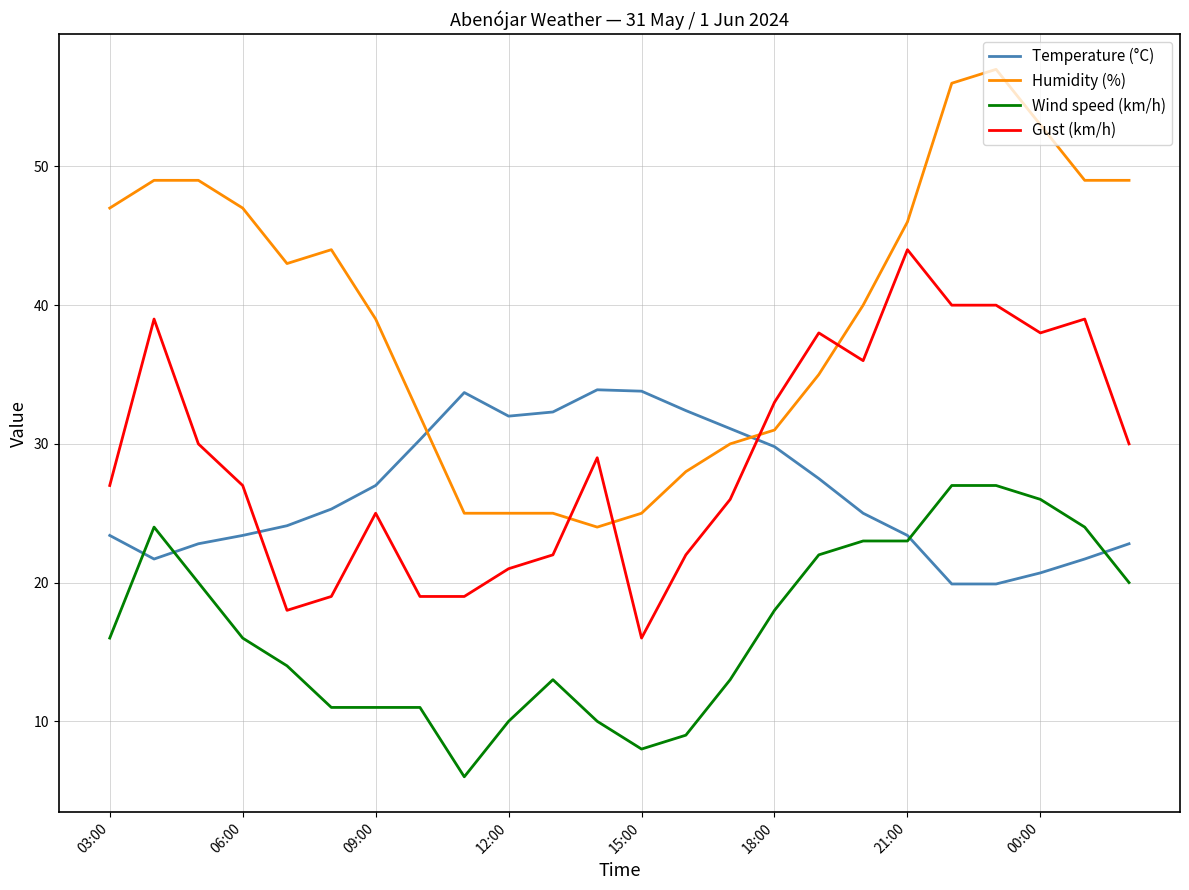

List the series in order of their peak value, highest first.

Humidity (%), Gust (km/h), Temperature (°C), Wind speed (km/h)